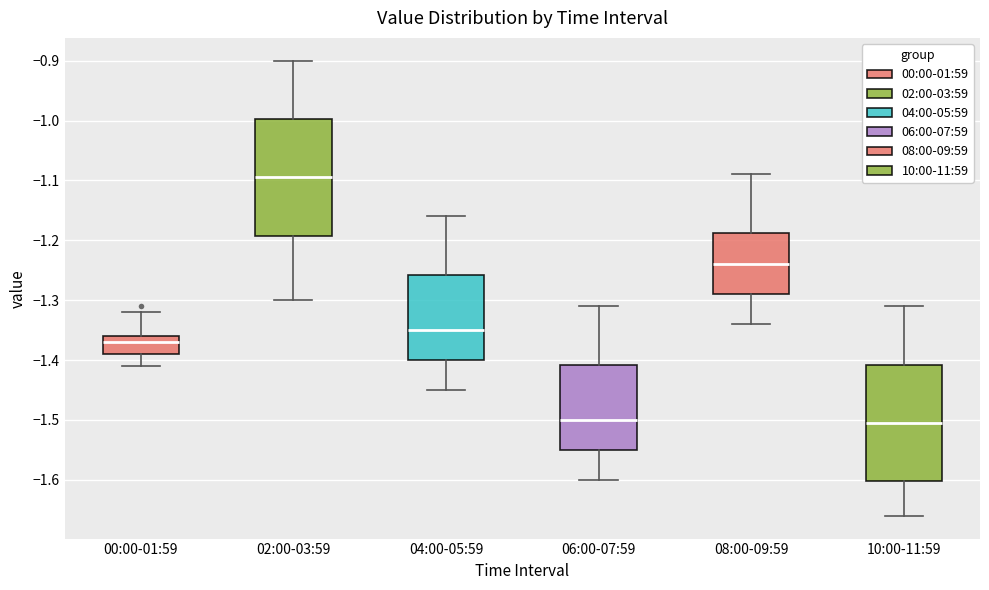

Reading left to right, read every box against the y-axis: the position of its median line, the range the box covers, and the ends of its whiskers. The values are not printed on the chart, so give them approximately, as read against the axis.

00:00-01:59: median -1.37, box -1.39 to -1.36, whiskers -1.41 to -1.32
02:00-03:59: median -1.09, box -1.19 to -1.00, whiskers -1.30 to -0.90
04:00-05:59: median -1.35, box -1.40 to -1.26, whiskers -1.45 to -1.16
06:00-07:59: median -1.50, box -1.55 to -1.41, whiskers -1.60 to -1.31
08:00-09:59: median -1.24, box -1.29 to -1.19, whiskers -1.34 to -1.09
10:00-11:59: median -1.50, box -1.60 to -1.41, whiskers -1.66 to -1.31